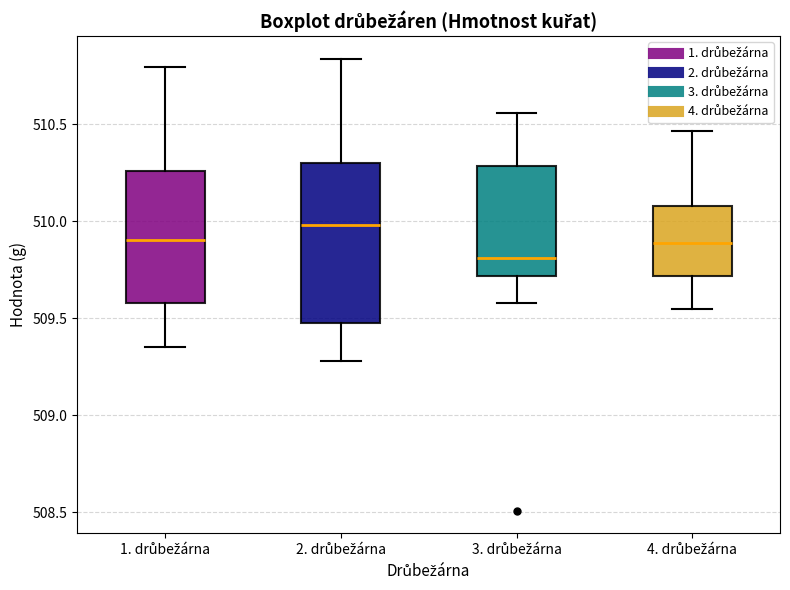

Comparing the boxes themselves (not the whiskers), which one is the tallest?

2. drůbežárna